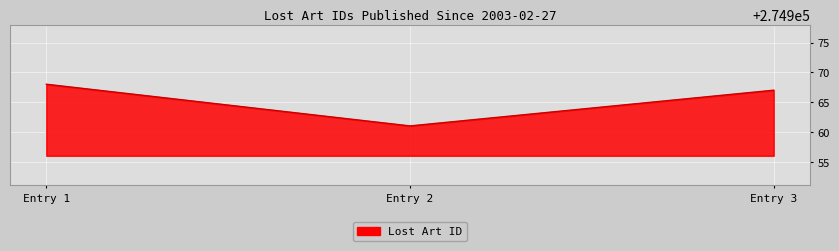

How many values are below 274967?

1